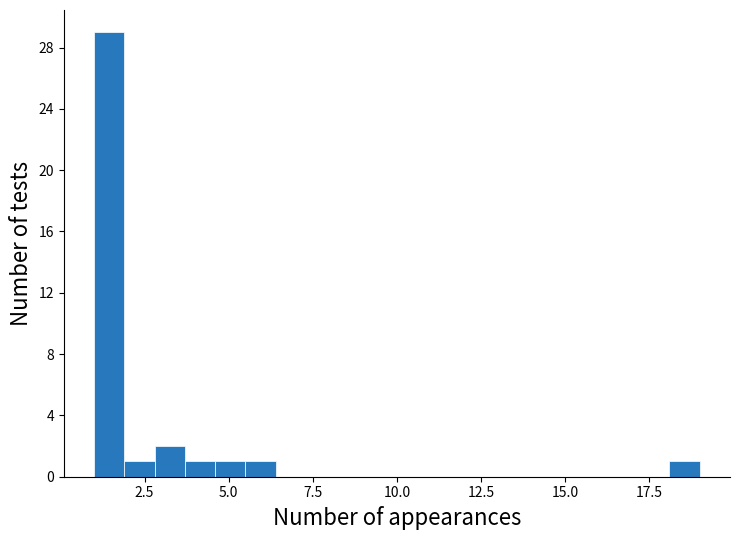

Around what value on the x-axis is the tallest bar? Give the approximate position of its centre, as read against the axis.

1.5